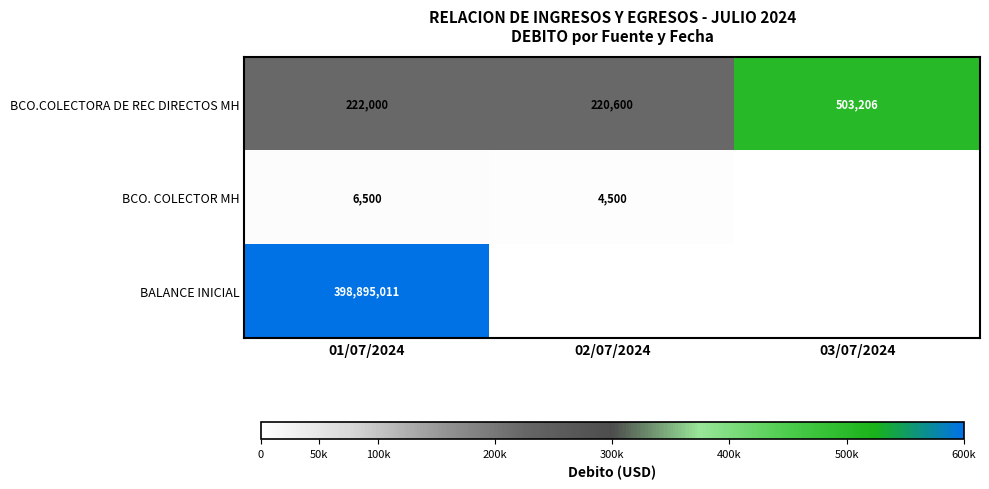

What is the sum of all BCO.COLECTORA DE REC DIRECTOS MH values?

945806